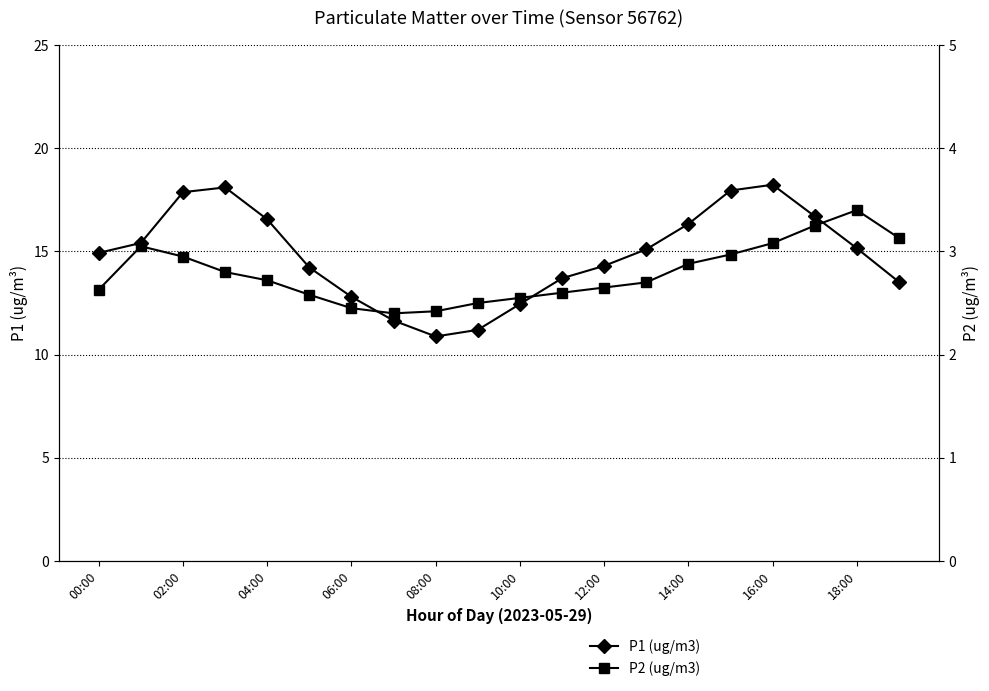

True or false: P2 (ug/m3) has a value of 2.6 at 10:00.

True